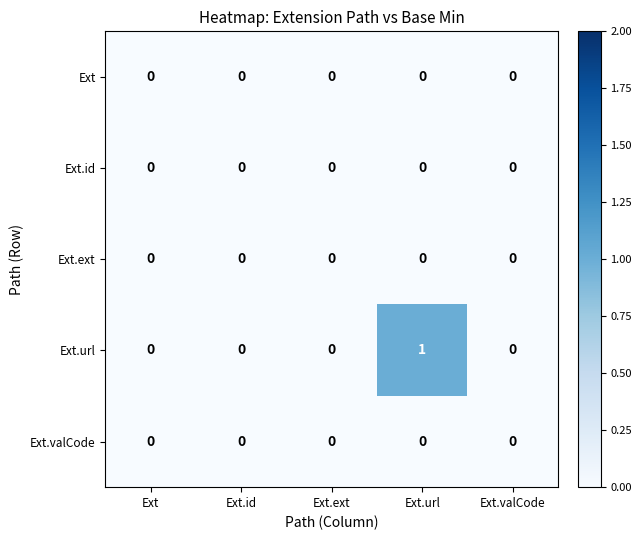

At how many categories does at least one series exceed 0?

1